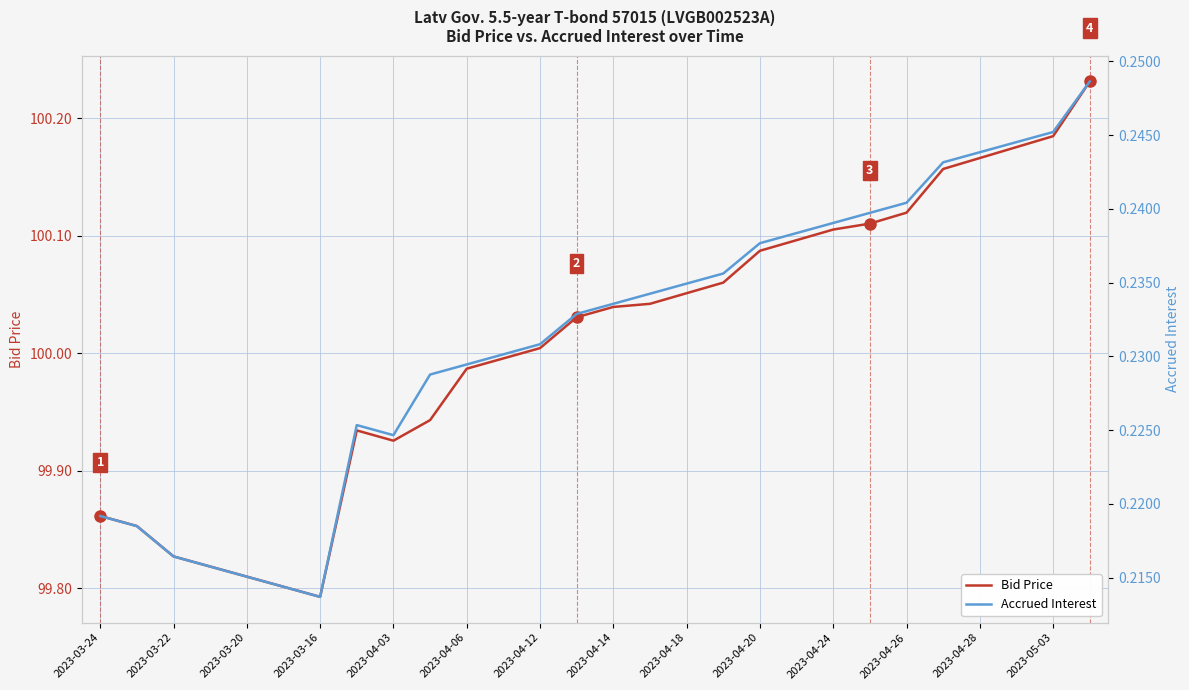

Reading left to right, what are all the values shown in this chart?

Bid Price: 99.9	99.9	99.8	99.8	99.8	99.8	99.8	99.9	99.9	99.9	100.0	100.0	100.0	100.0	100.0	100.0	100.1	100.1	100.1	100.1	100.1	100.1	100.1	100.2	100.2	100.2	100.2	100.2
Accrued Interest: 0.2	0.2	0.2	0.2	0.2	0.2	0.2	0.2	0.2	0.2	0.2	0.2	0.2	0.2	0.2	0.2	0.2	0.2	0.2	0.2	0.2	0.2	0.2	0.2	0.2	0.2	0.2	0.2